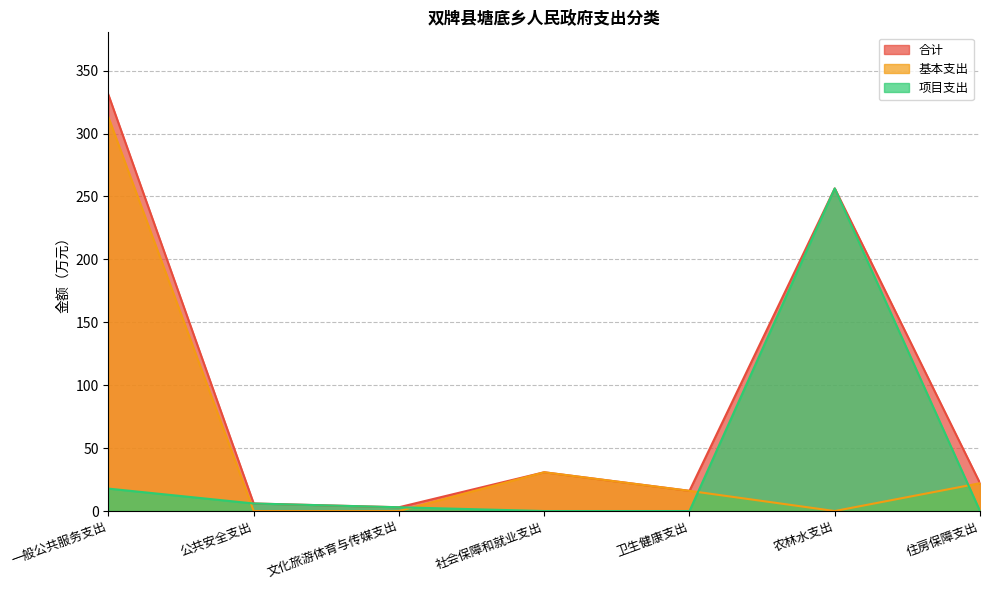

Count the number of data series in this chart.

3